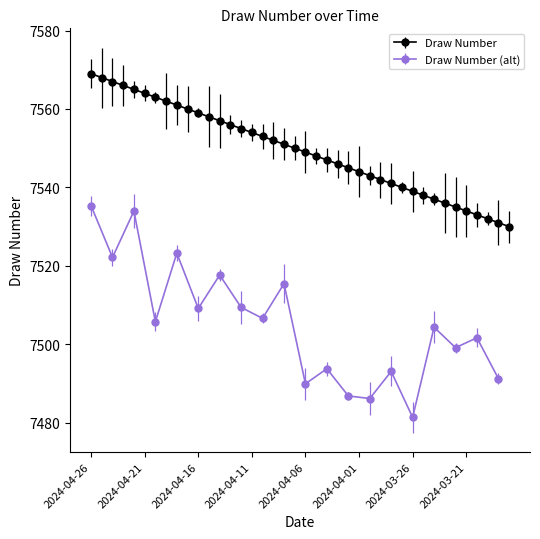

What is the label of the 3rd point from the left?

2024-04-24